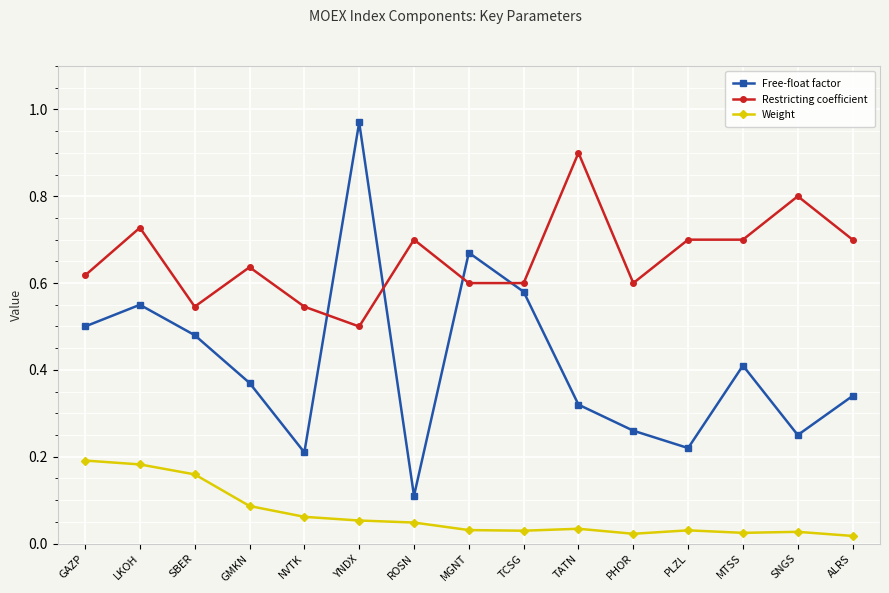

Count the number of categories in the chart.

15